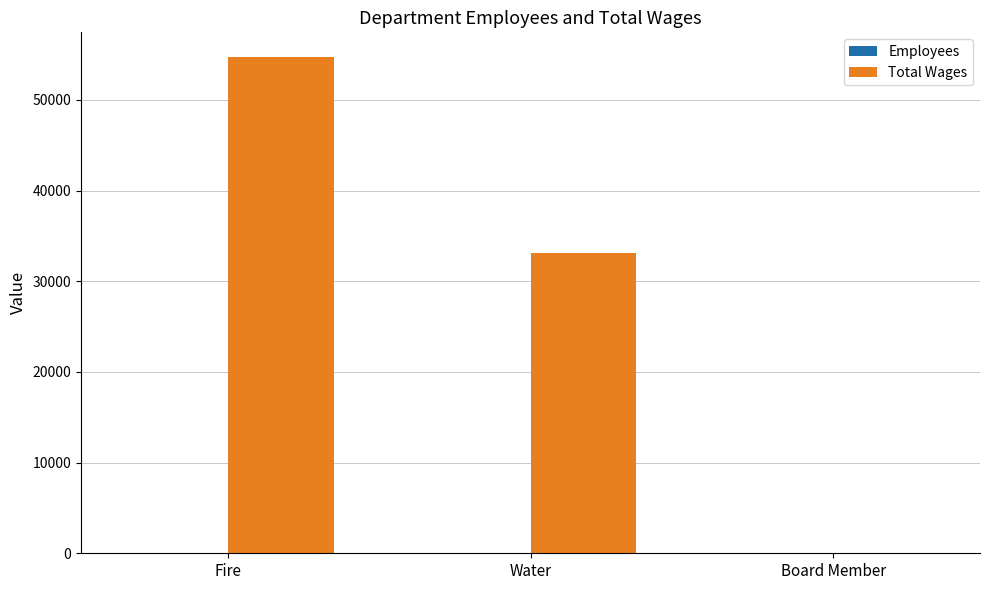

The value of Total Wages at Board Member is 16581. True or false?

False